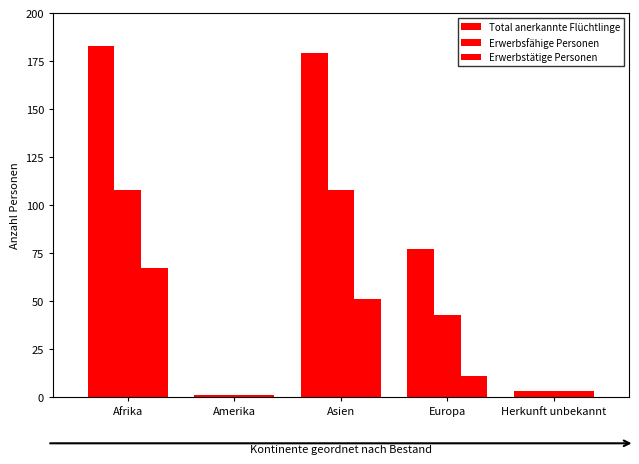

How many data points in Erwerbstätige Personen are less than 11?

2